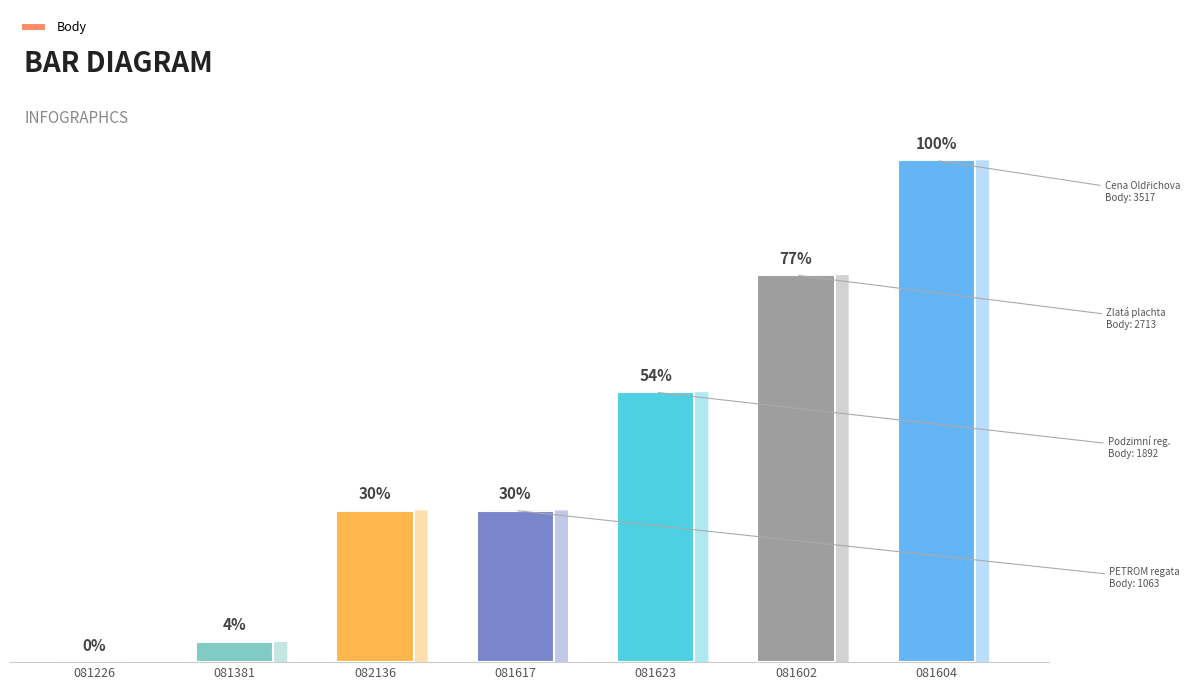

What is the average value?

1484